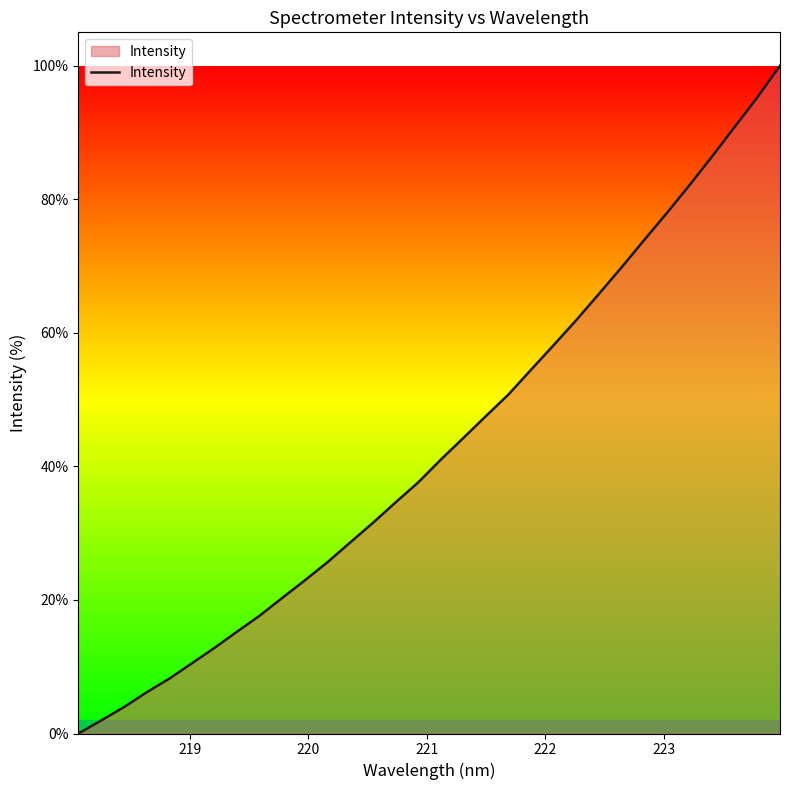

What is the difference between the maximum and minimum values?

100.0